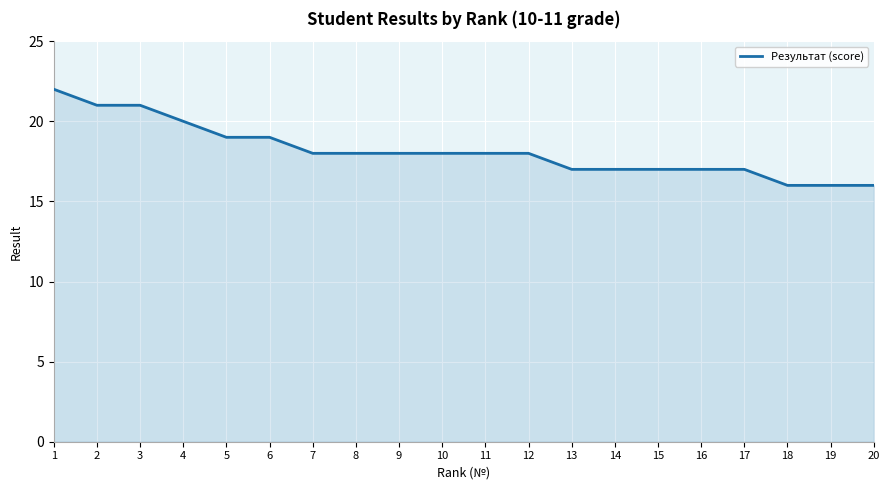

Which has a higher value, 18 or 14?

14